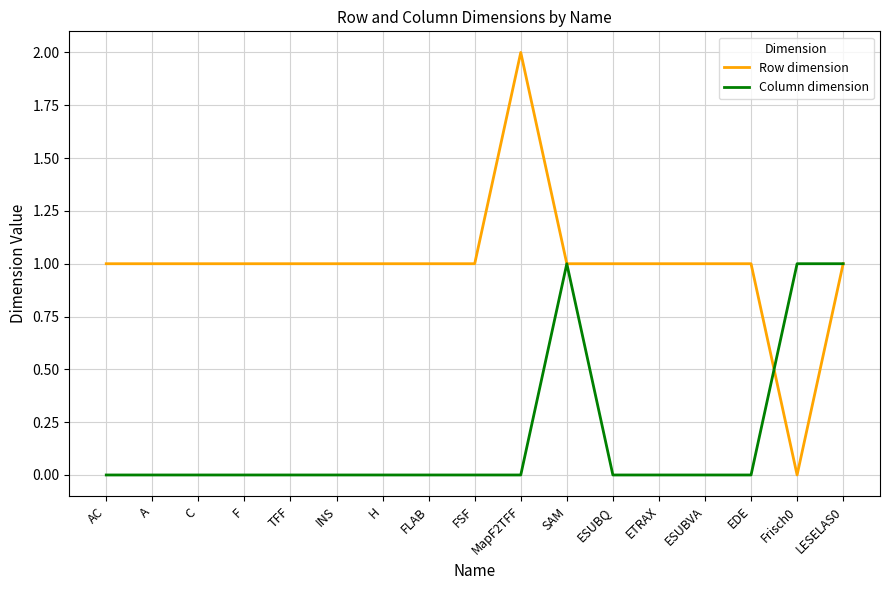

Read the Row dimension value at EDE.

1